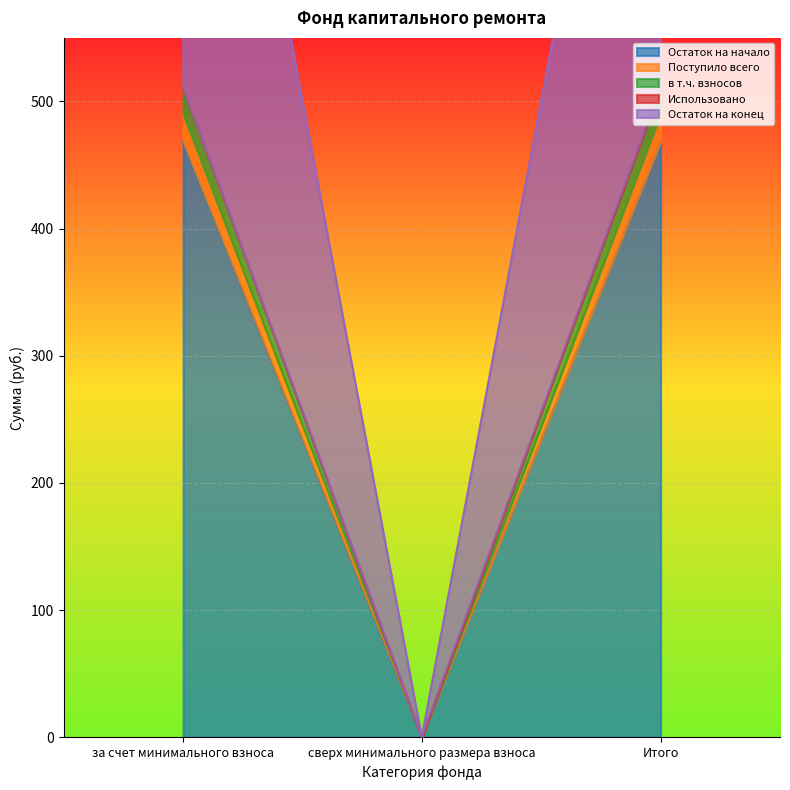

Is the value of Остаток на начало at сверх минимального размера взноса greater than the value of Остаток на конец at за счет минимального взноса?

No